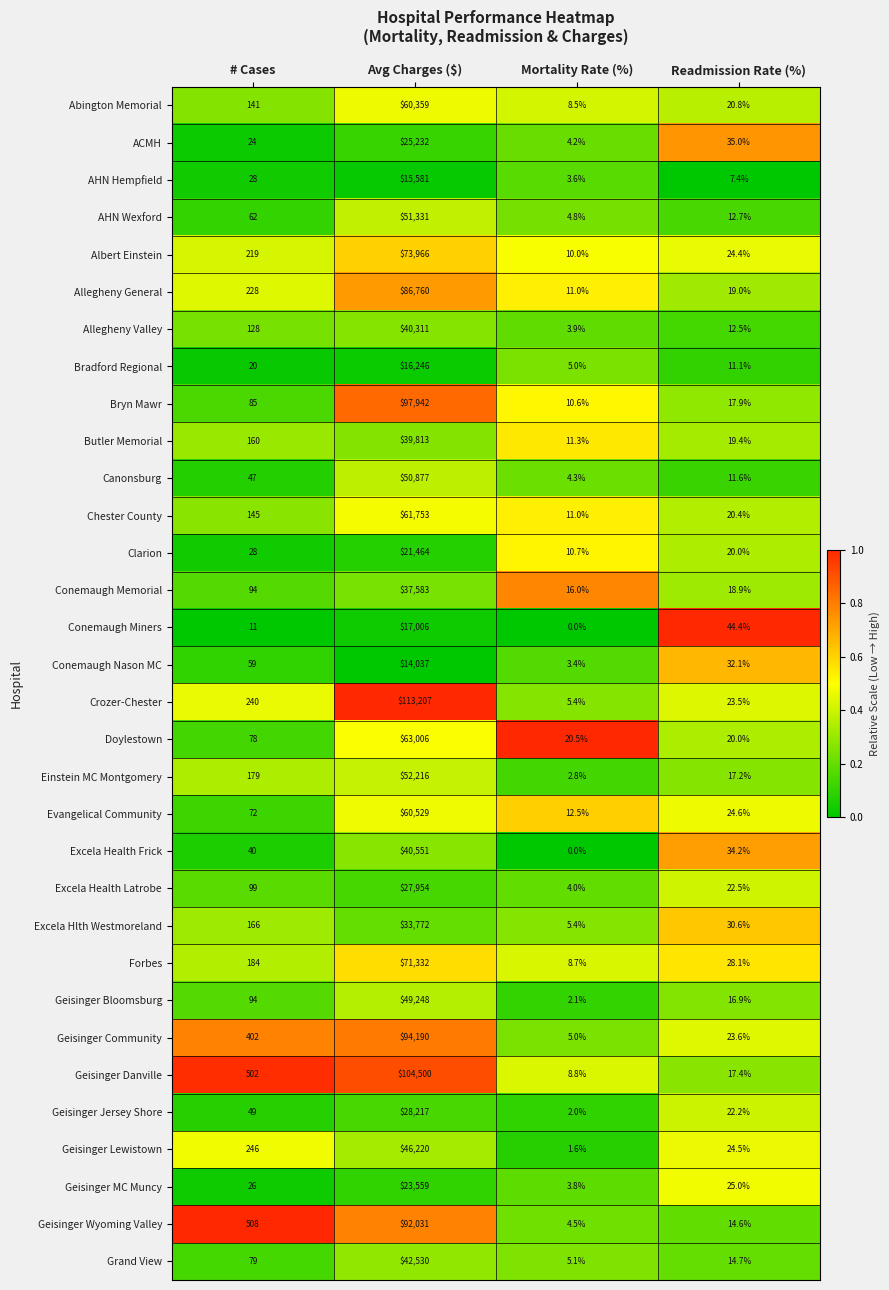

Which series changed the most between # Cases and Mortality Rate (%)?

Geisinger Wyoming Valley